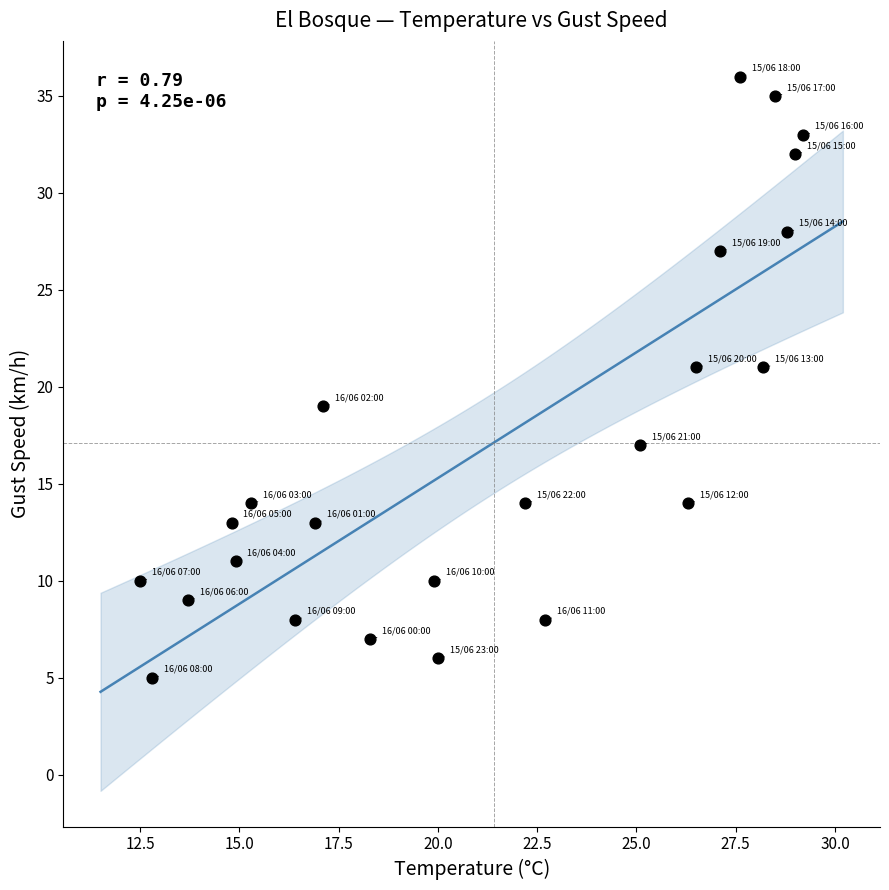

What is the range of Y values (max minus min)?

31